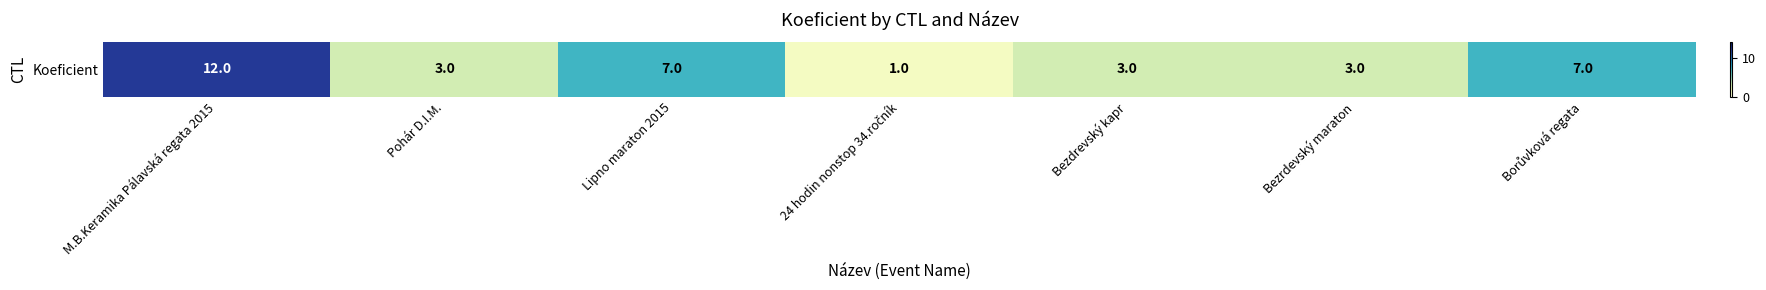

The value at Pohár D.I.M. is 3. True or false?

True